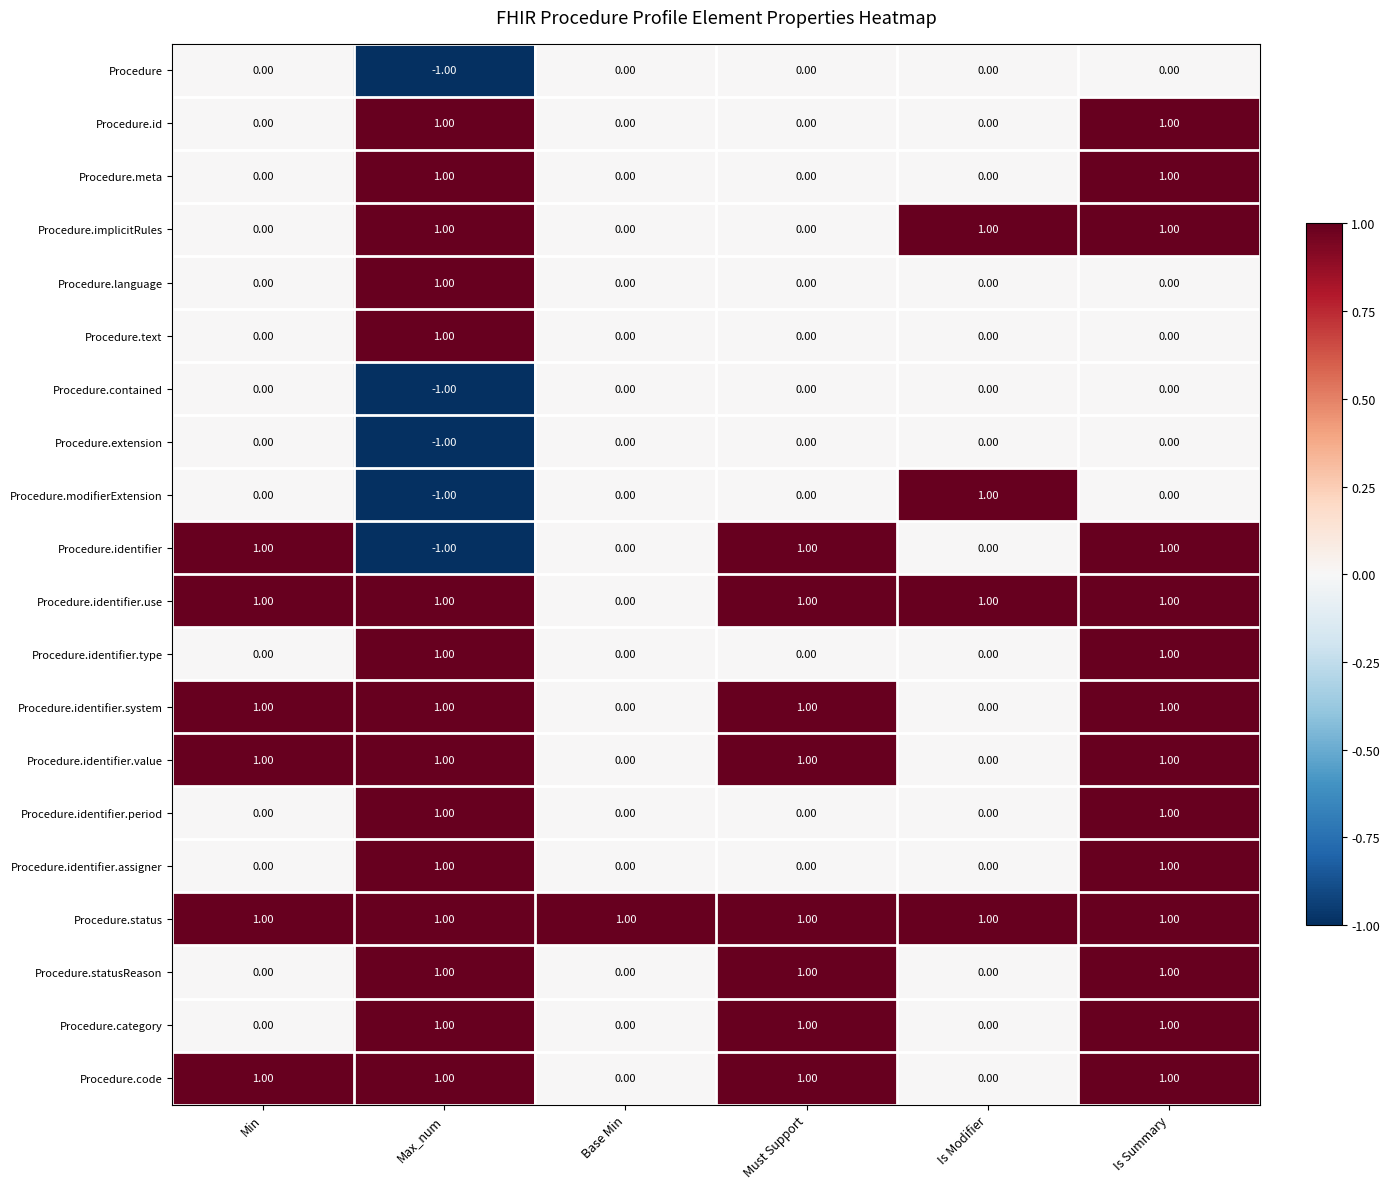

Which category has the lowest value in the Procedure.extension series?

Max_num